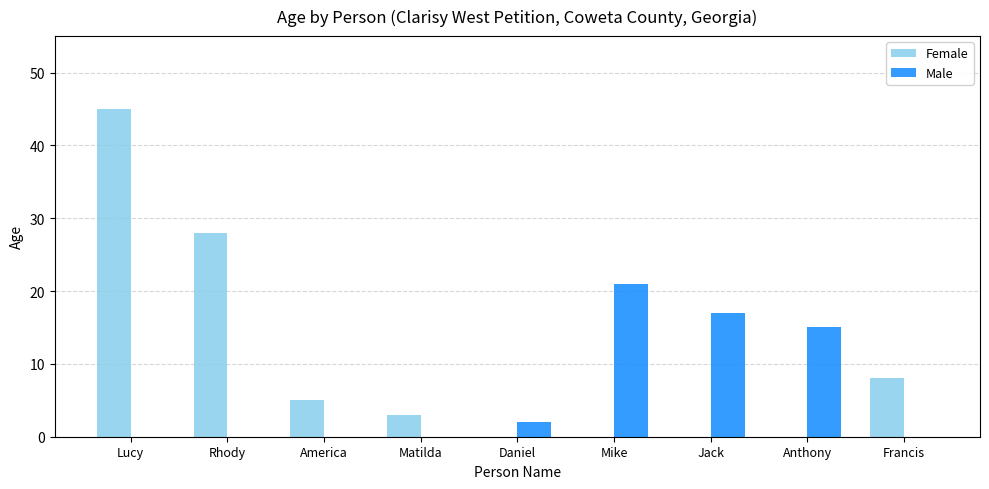

What is the difference between the Male values at Mike and Anthony?

6